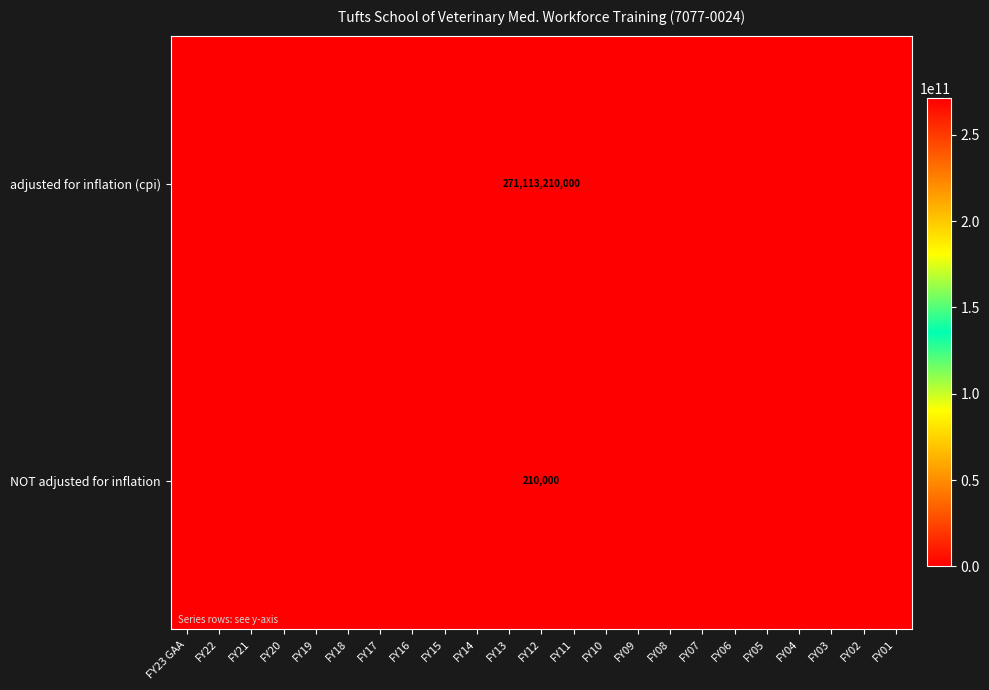

At which category is the sum across all series the highest?

FY12